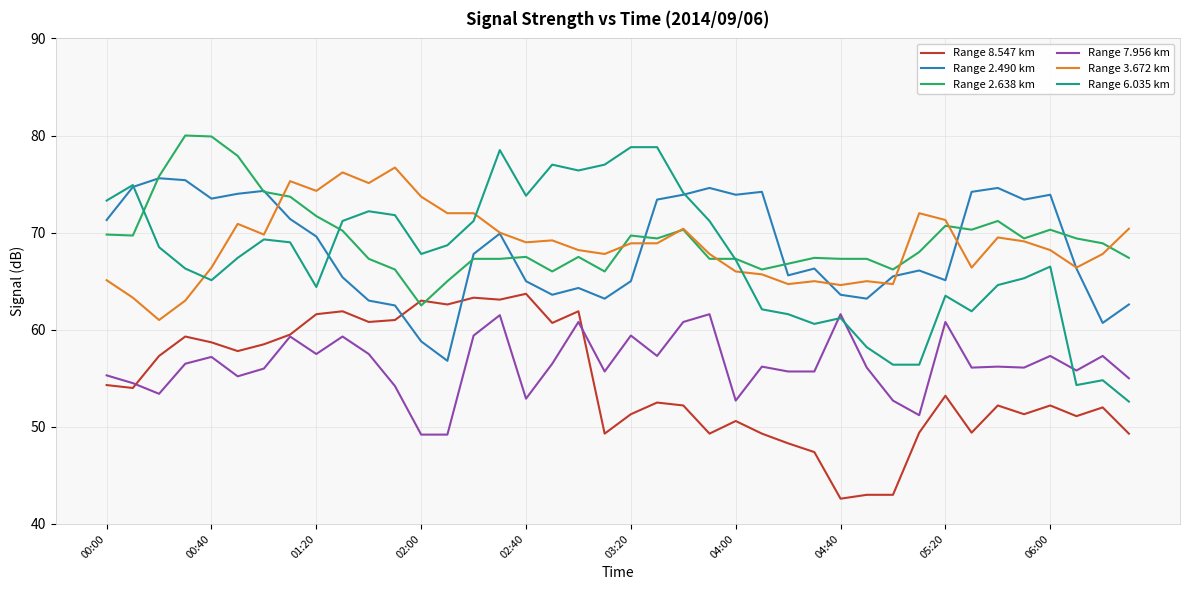

Which series has the widest spread of values?

Range 6.035 km